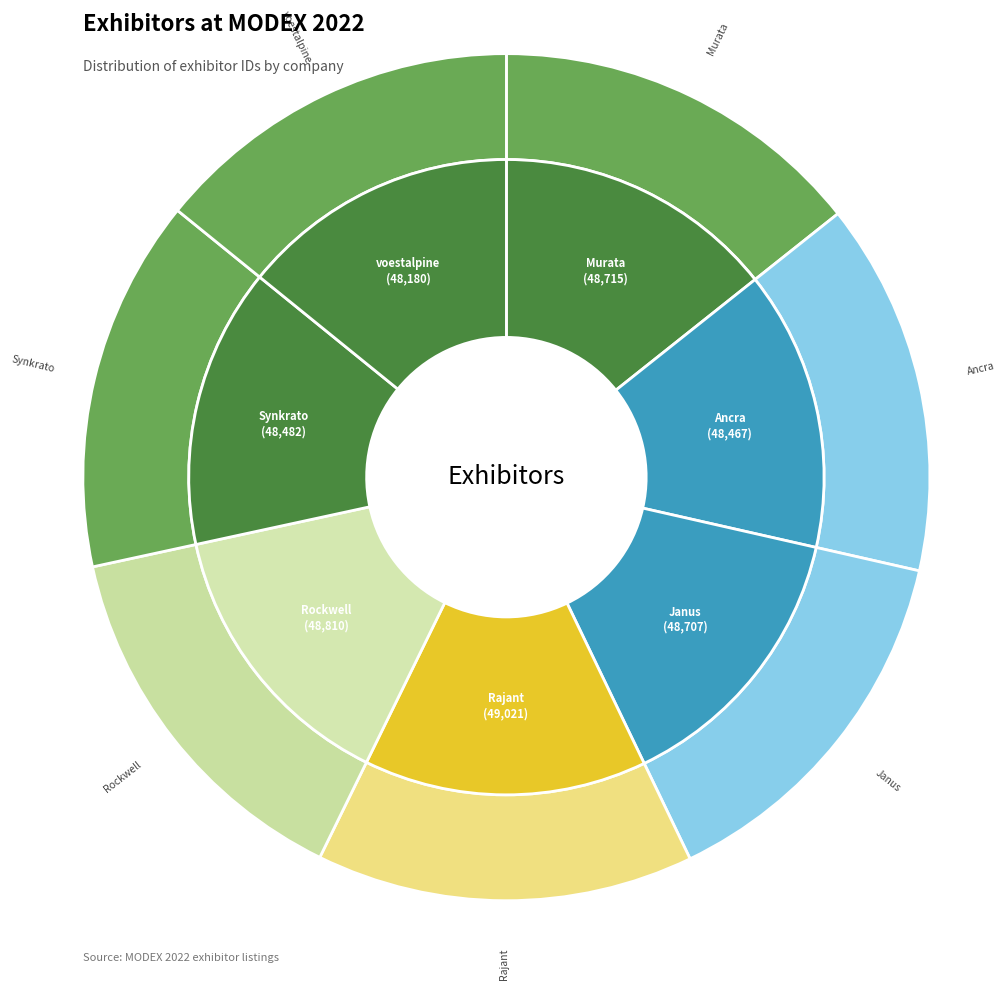

To the nearest percent, what is the combined percentage of Murata Machinery USA, Inc. and voestalpine Roll Forming Corporation?

28%